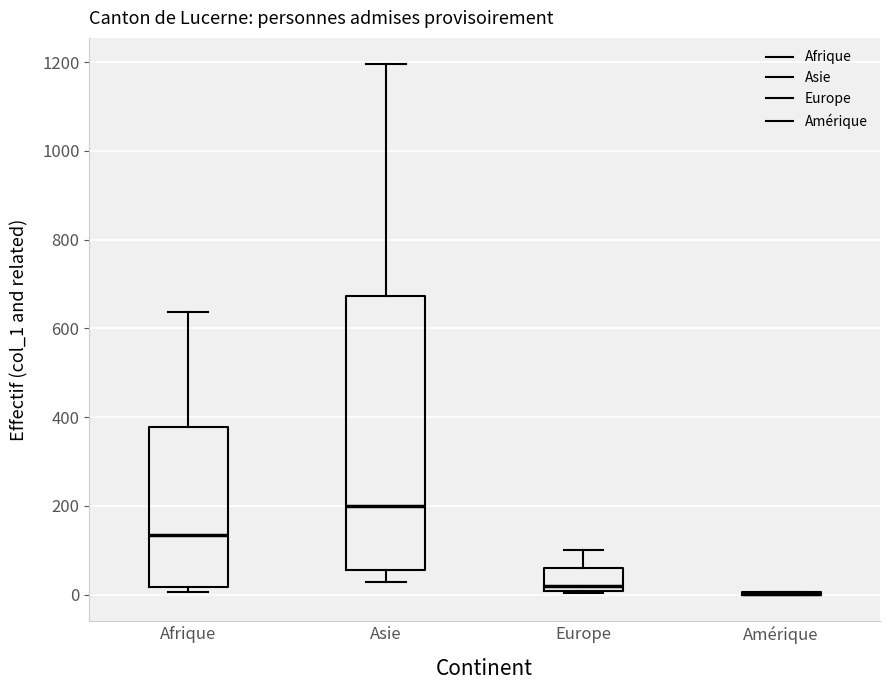

Reading left to right, transcribe this box plot: for each box, give where its median line is, the range the box spans, and where its two whiskers end, as read against the y-axis. The values are not printed on the chart, so give them approximately, as read against the axis.

Afrique: median 140, box 20 to 380, whiskers 0 to 640
Asie: median 200, box 60 to 680, whiskers 20 to 1200
Europe: median 20, box 0 to 60, whiskers 0 to 100
Amérique: box collapsed to a line at 0, whiskers 0 to 0